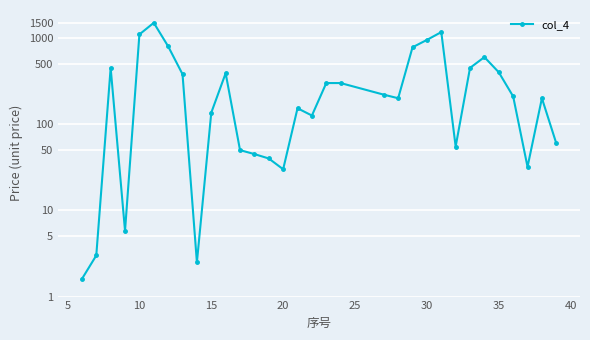

How many categories are shown in the chart?

32